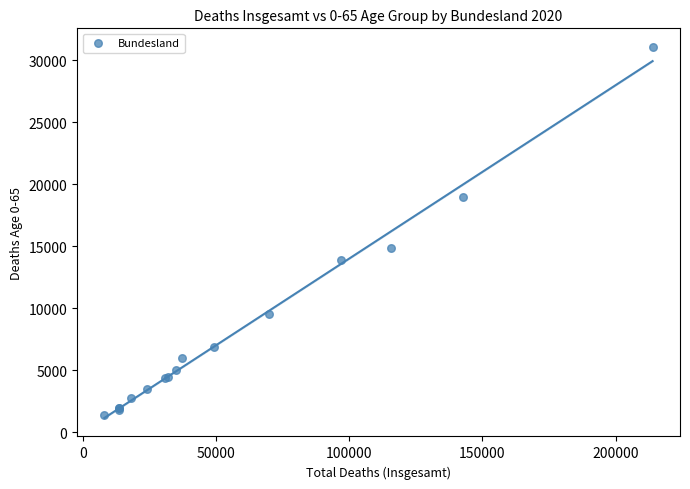

What Y value in the scatter plot is closest to 16232?

14894